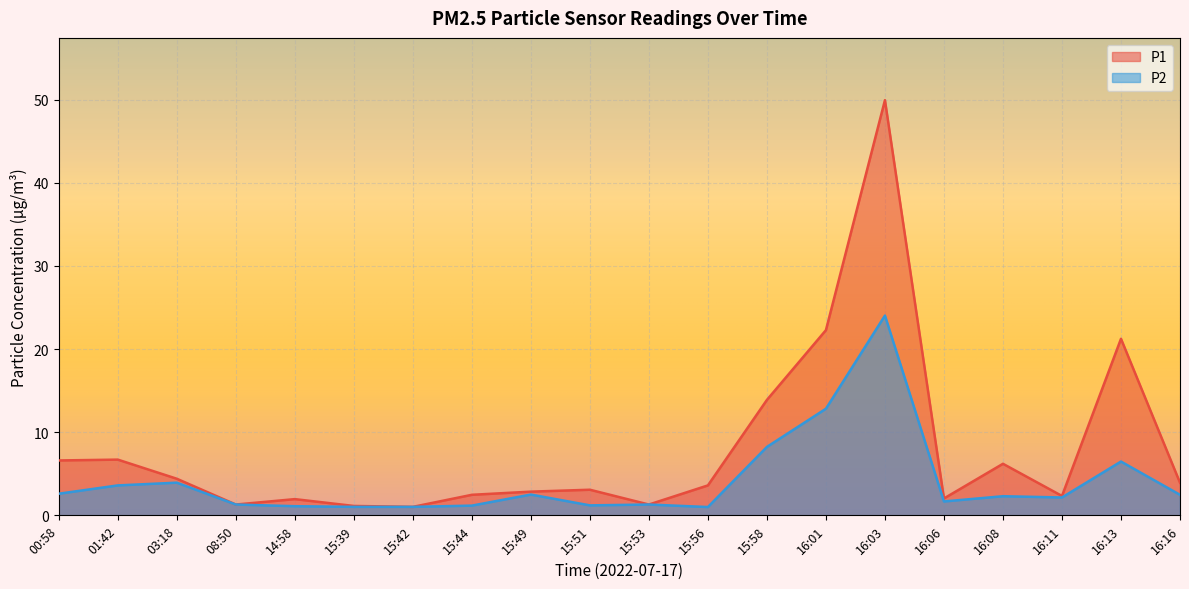

How many interior local peaks does the P2 series have?

6